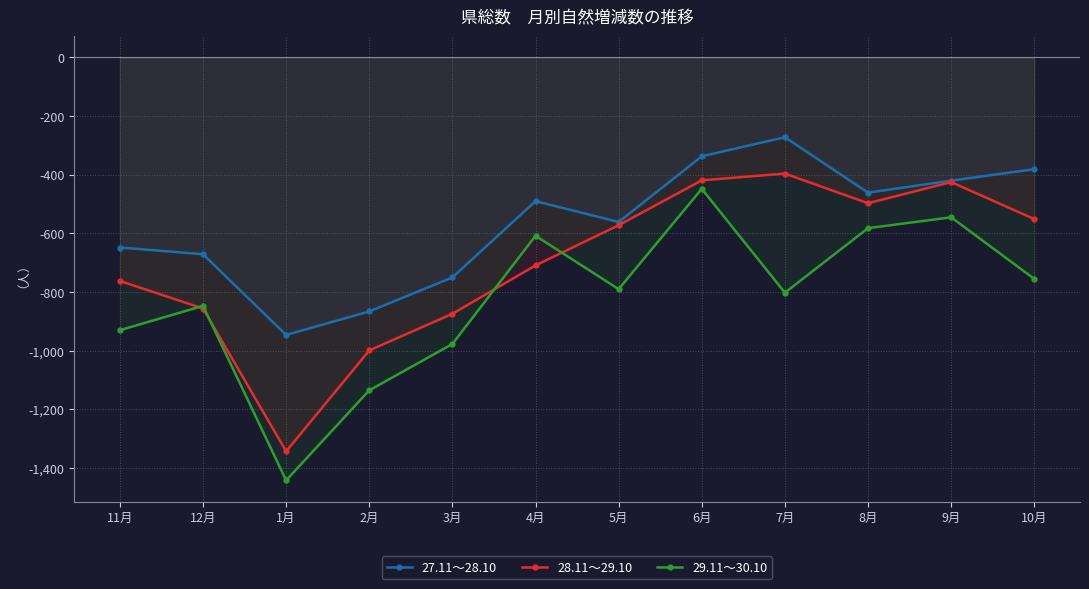

How many data points in 28.11～29.10 are less than -572?

6